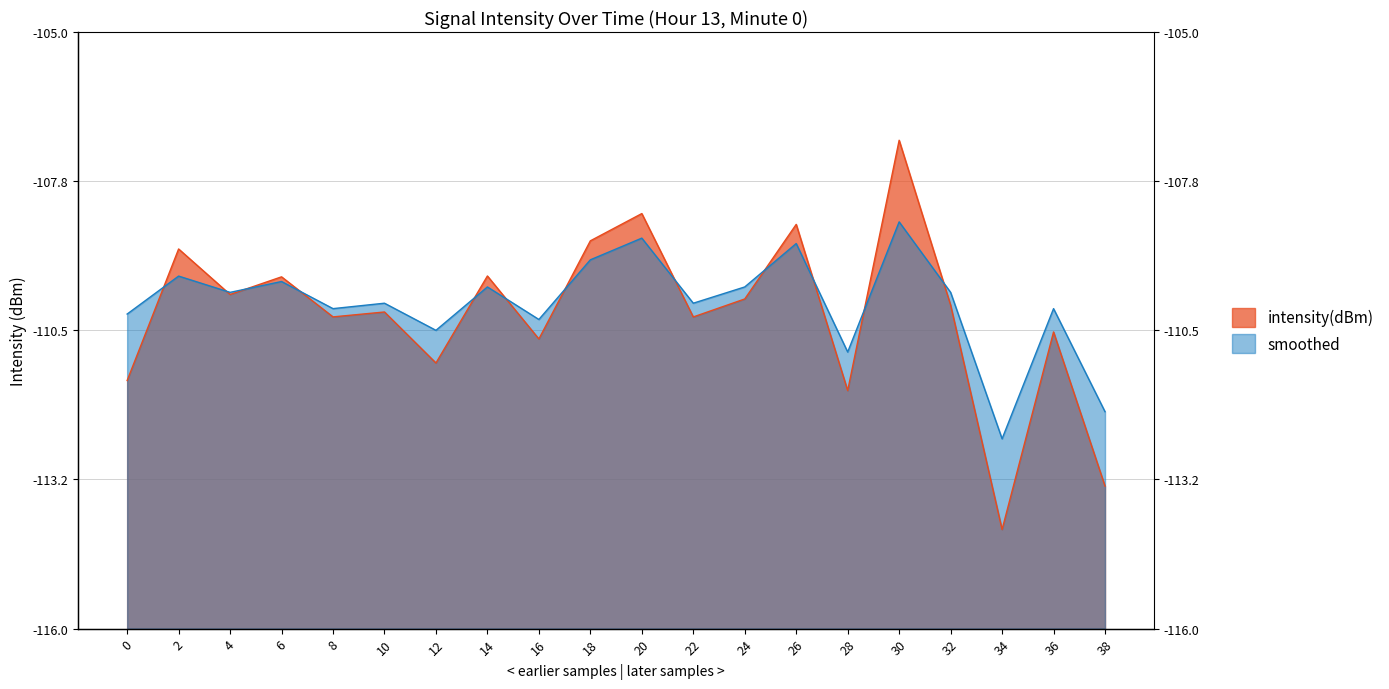

What is the value of the intensity(dBm) point at the 2nd from the left?

-109.0